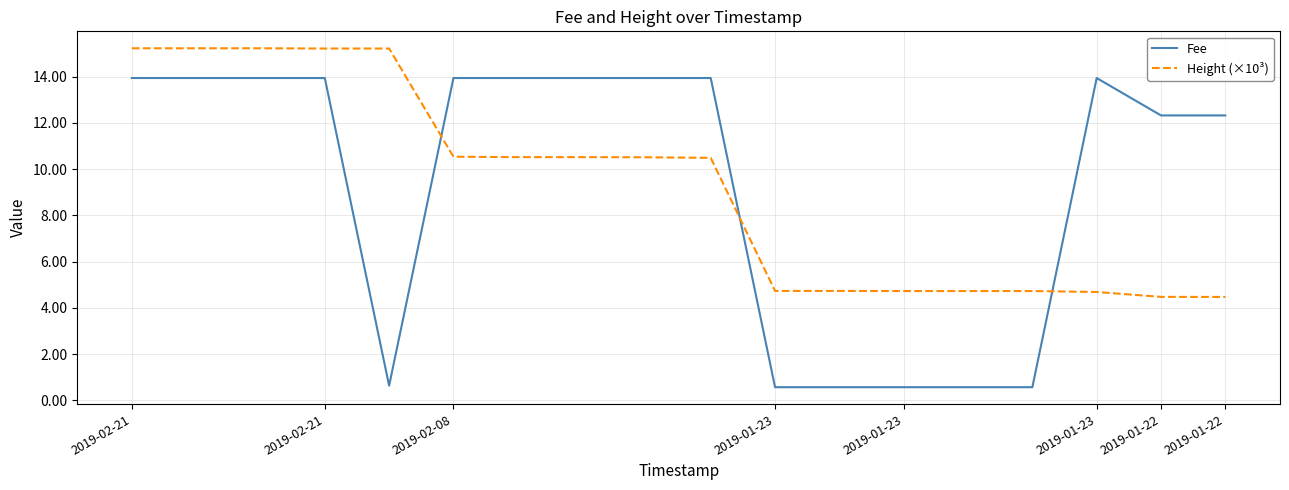

After their last crossing, which series has the higher values: Height (×10³) or Fee?

Fee